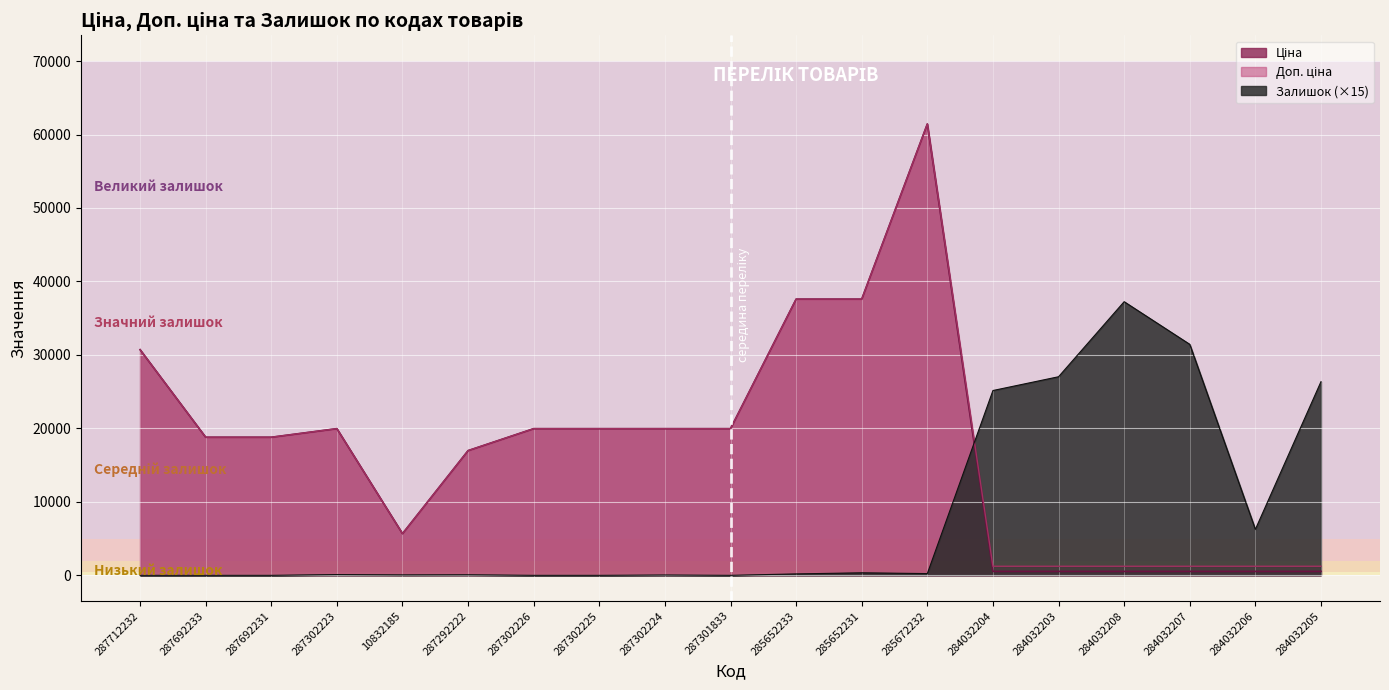

The Ціна series shows 12146.7 at 287302224. True or false?

False